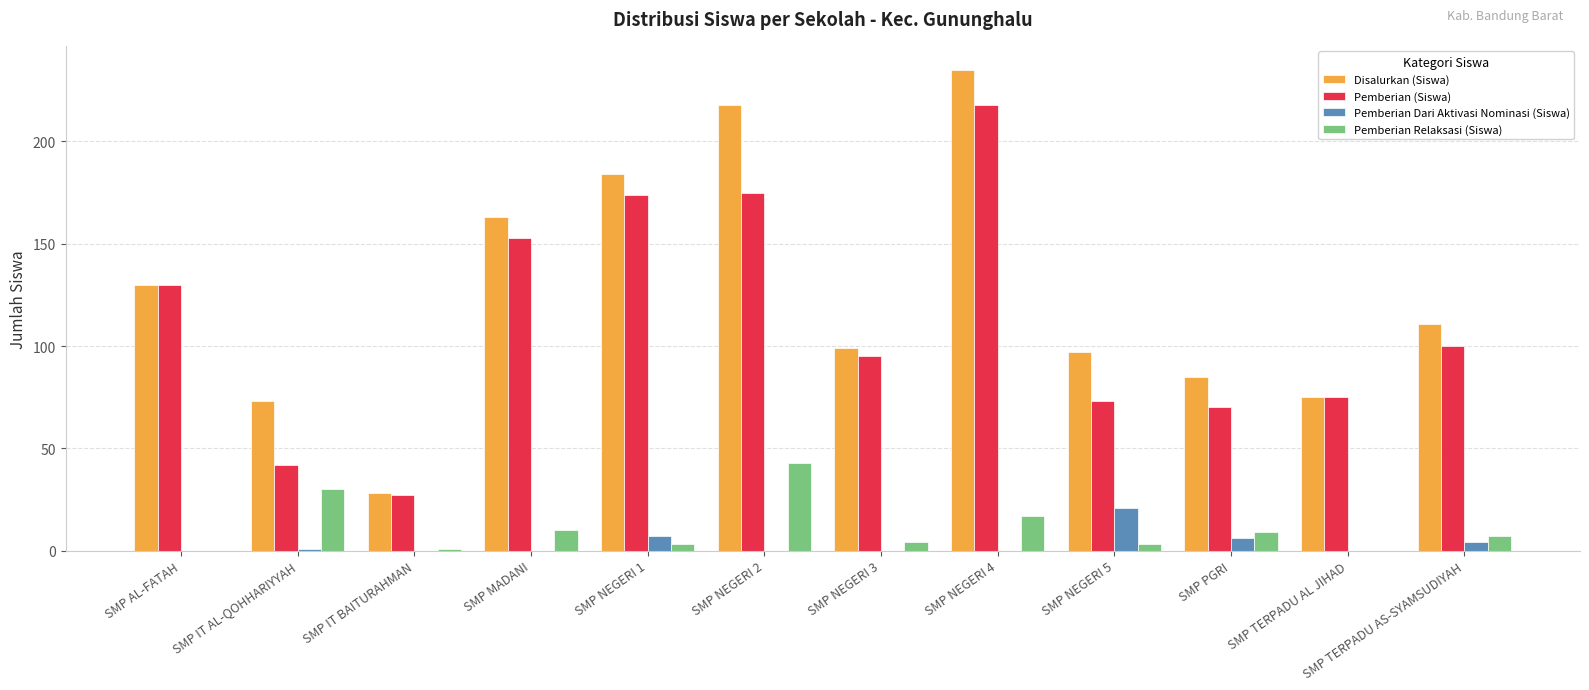

Which series has the largest total across all categories?

Disalurkan (Siswa)